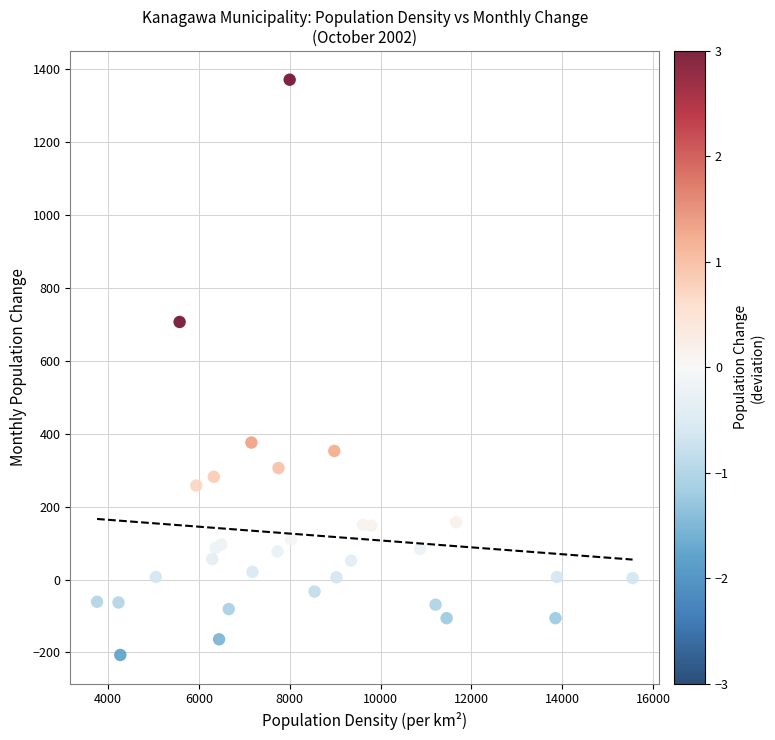

What Y value in the scatter plot is closest to 582?

707